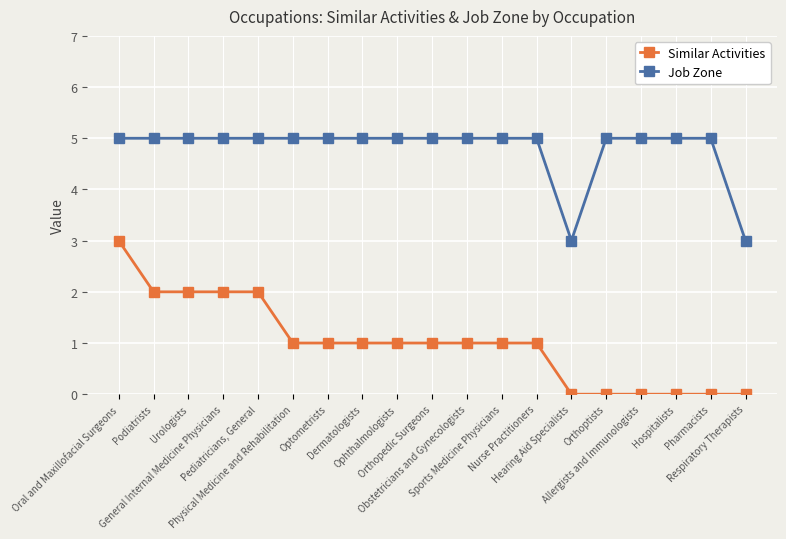

What position from the left is Pediatricians, General?

5